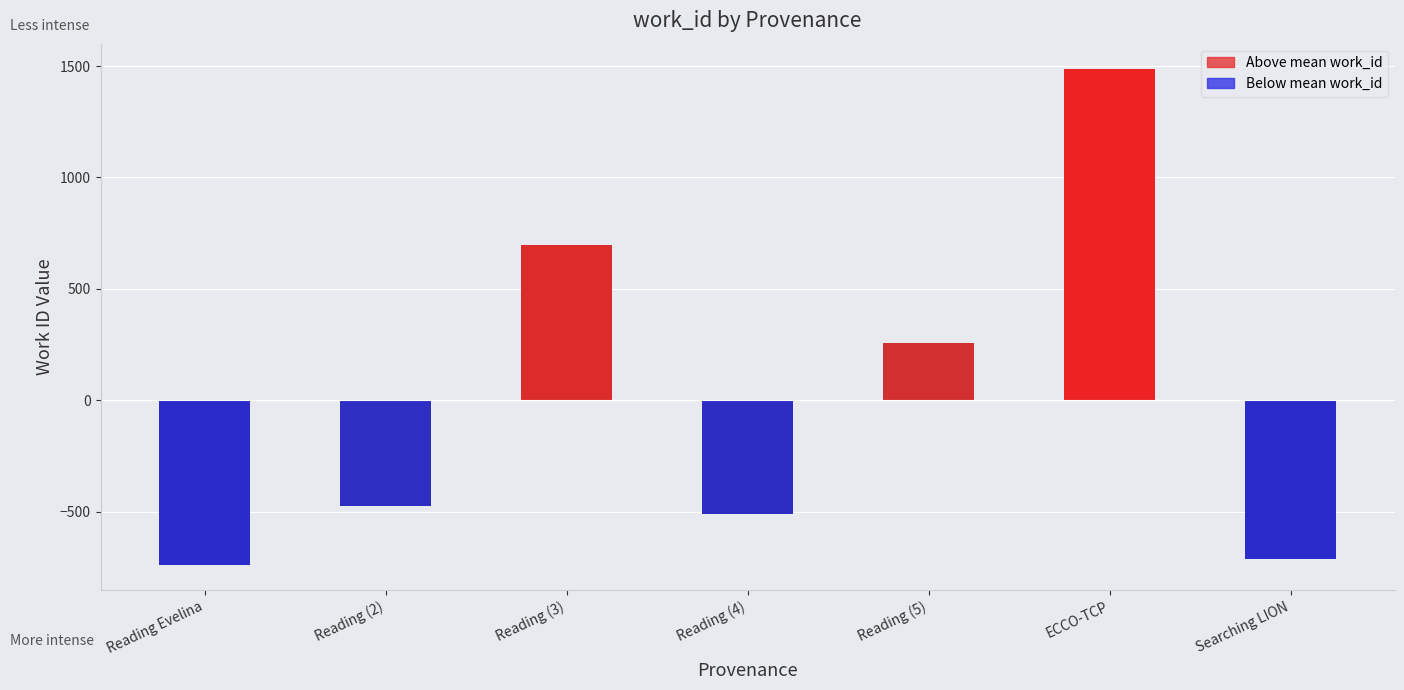

Reading right to left, transcribe all the data shown in this chart.

Searching LION=-714.1	ECCO-TCP=1488.9	Reading (5)=256.9	Reading (4)=-513.1	Reading (3)=697.9	Reading (2)=-474.1	Reading Evelina=-742.1